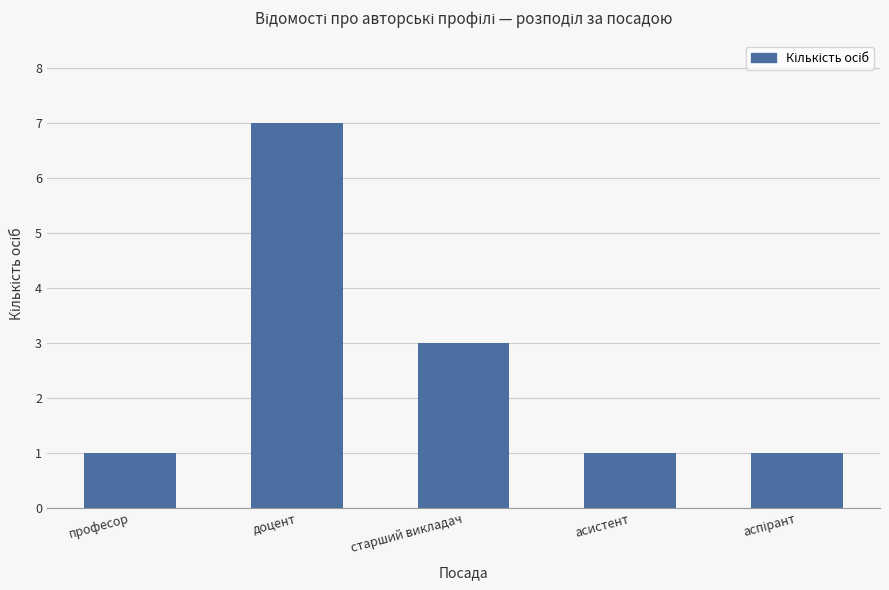

What is the difference between the maximum and minimum values?

6